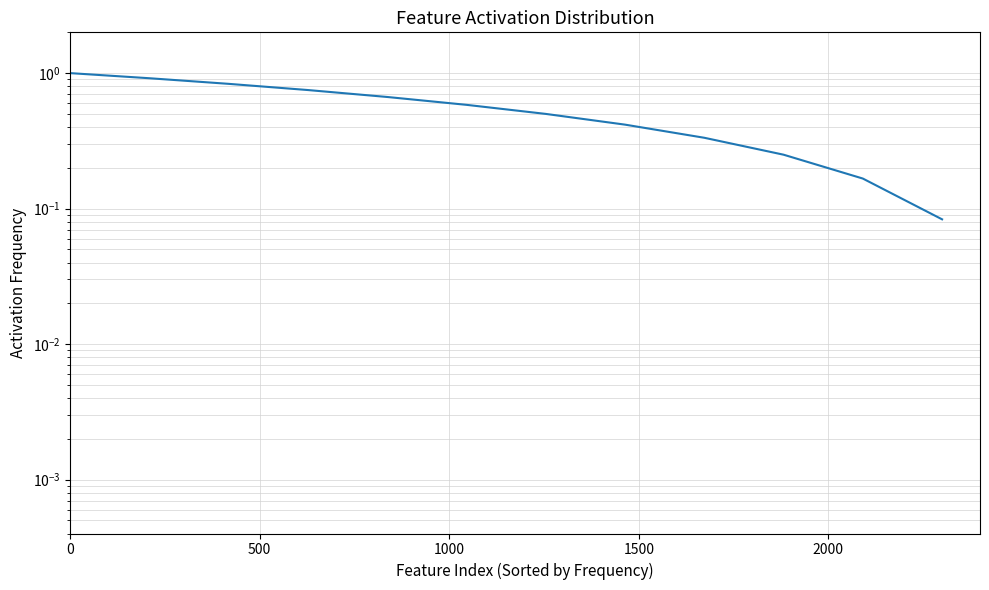

Reading left to right, transcribe all the data shown in this chart.

1.0	0.9	0.8	0.8	0.7	0.6	0.5	0.4	0.3	0.2	0.2	0.1